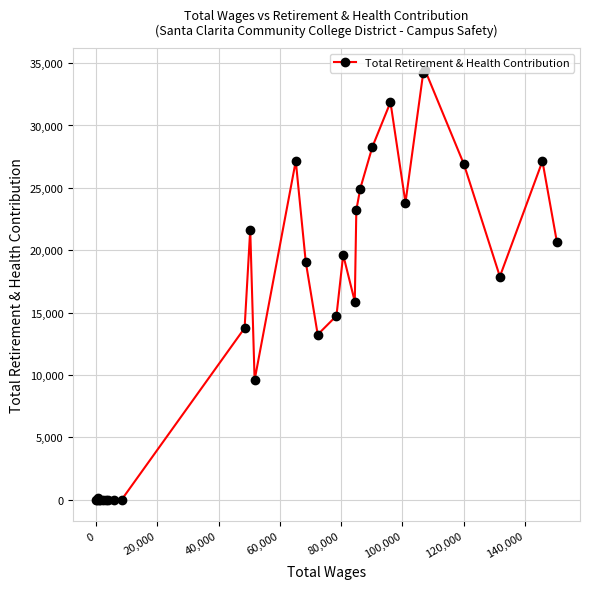

What is the greatest value displayed?

34473